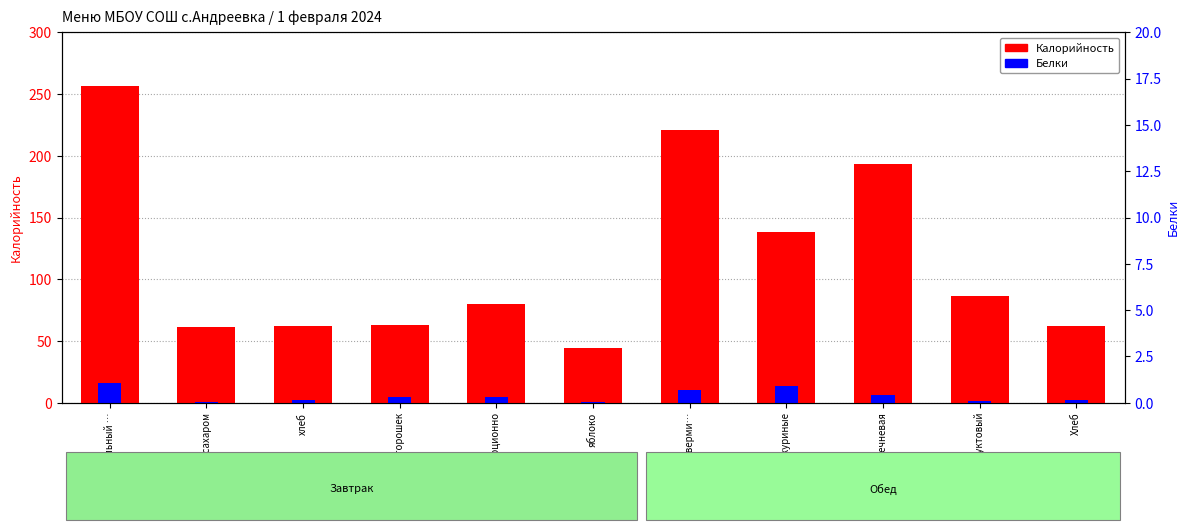

Which series has the widest spread of values?

Калорийность